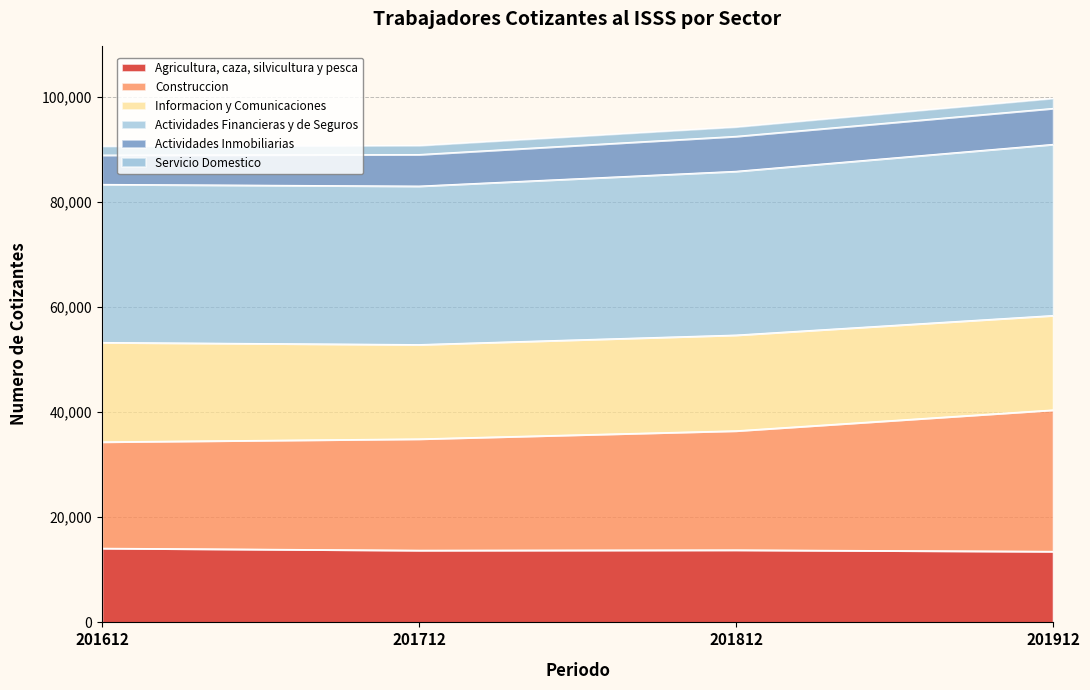

What is the highest value of the Agricultura, caza, silvicultura y pesca series?

14097